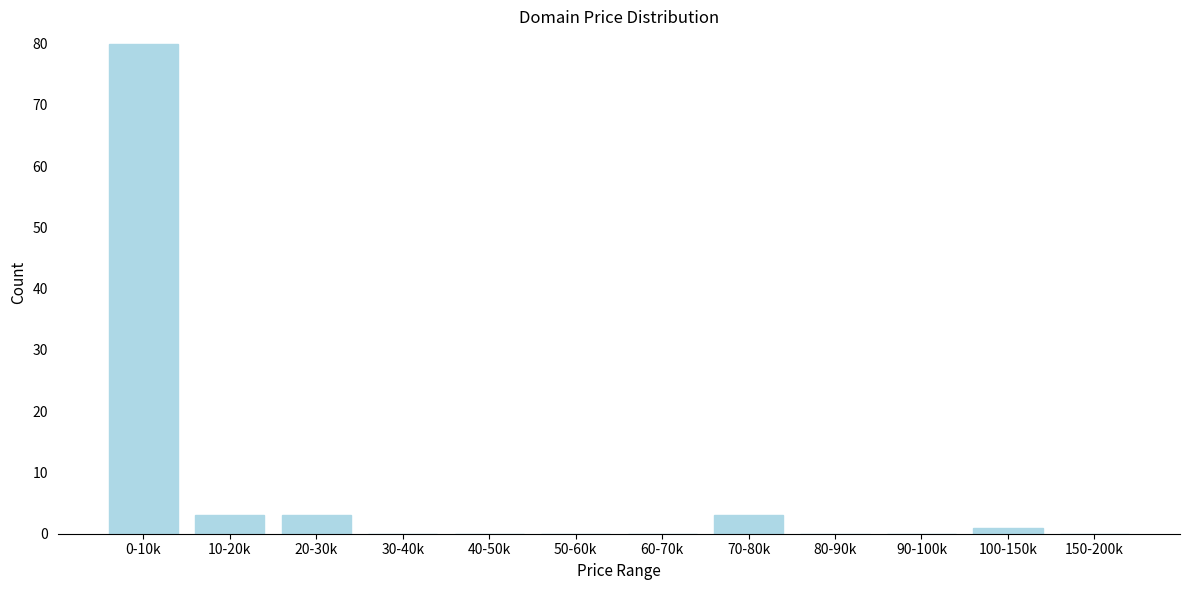

Reading left to right, list all the values displayed in this chart.

0-10k=80	10-20k=3	20-30k=3	30-40k=0	40-50k=0	50-60k=0	60-70k=0	70-80k=3	80-90k=0	90-100k=0	100-150k=1	150-200k=0